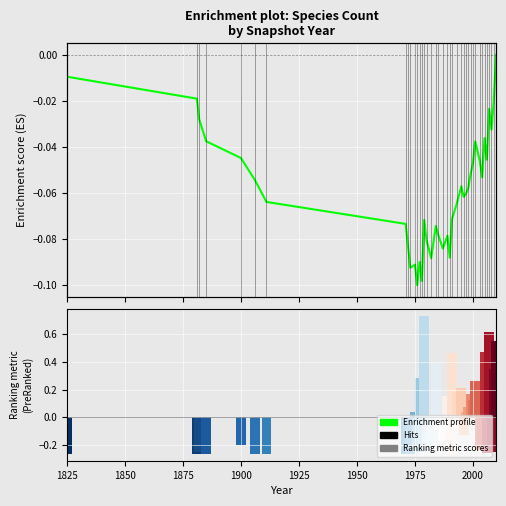

The chart shows a value of -0.0 at 23. True or false?

False